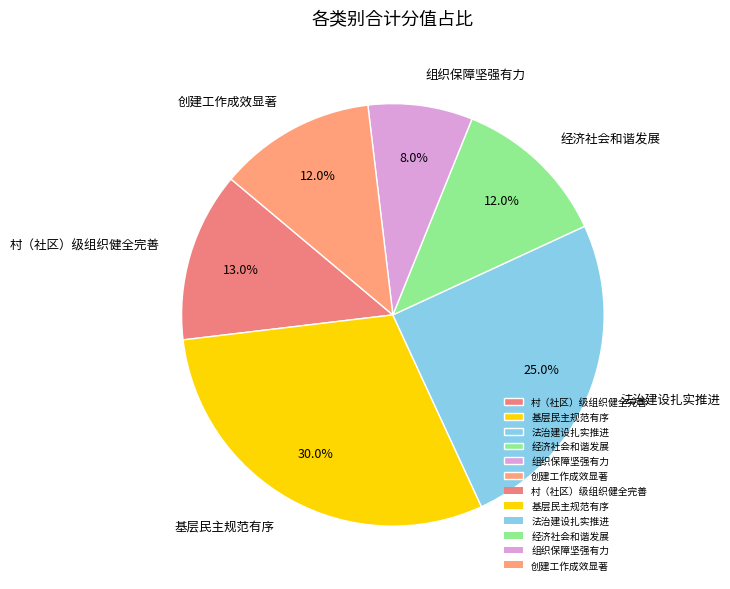

The 基层民主规范有序 slice represents 45% of the pie. True or false?

False